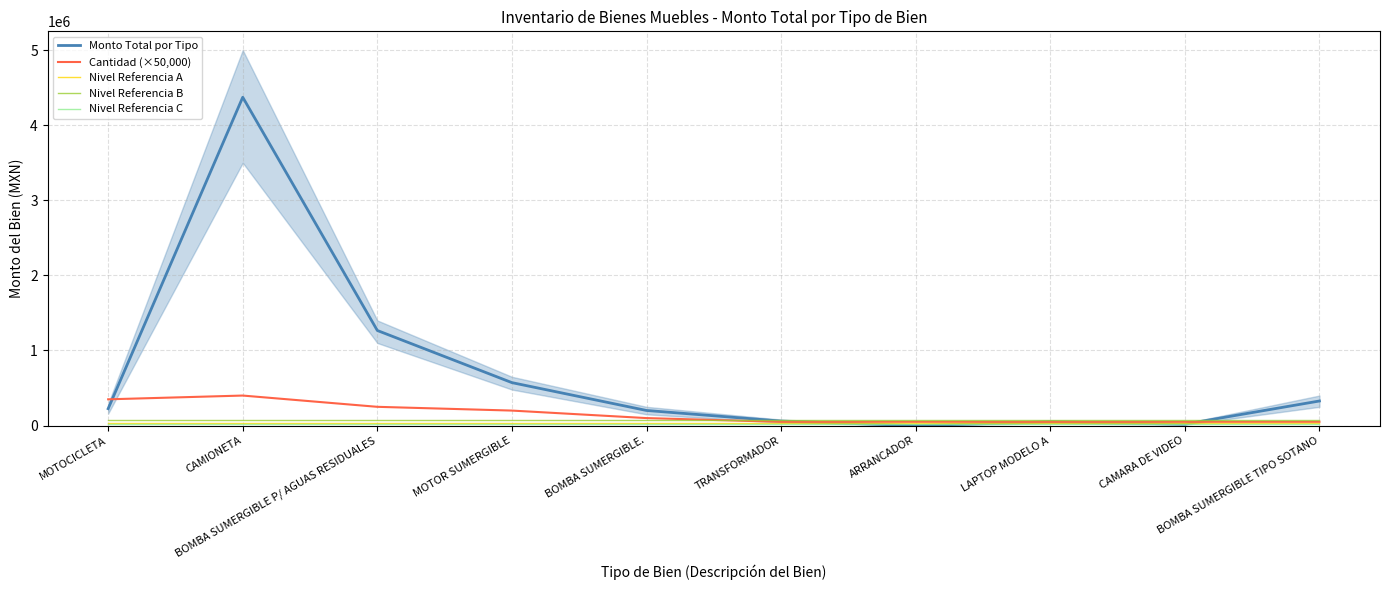

How many interior local peaks does the Cantidad (×50,000) series have?

1